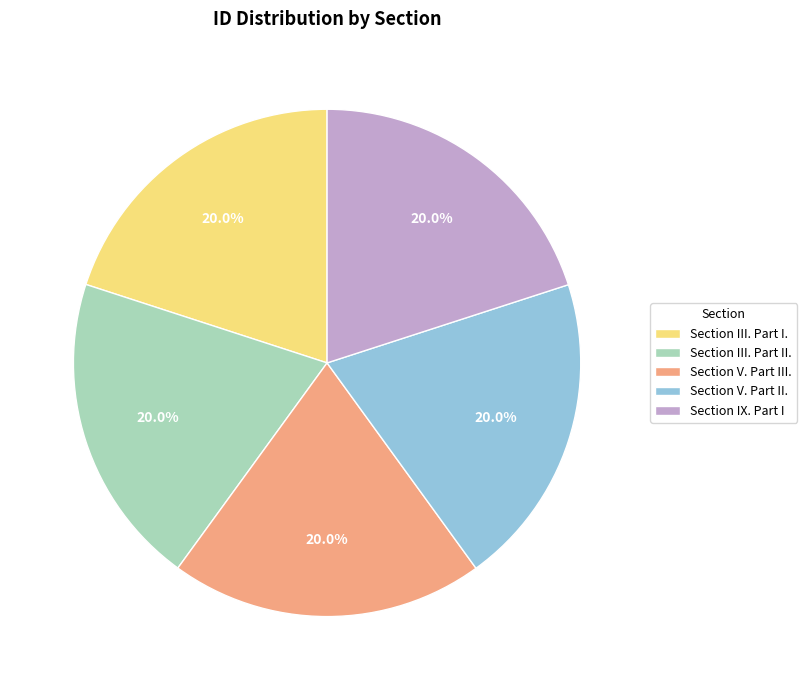

What is the ratio of the value at Section V. Part II. to the value at Section IX. Part I?

1.0